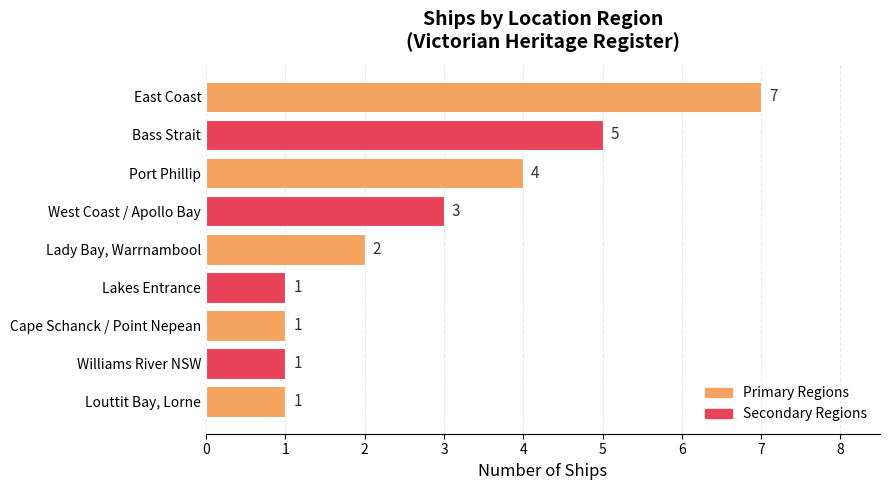

Where is the data nearest to the value 4?

Port Phillip